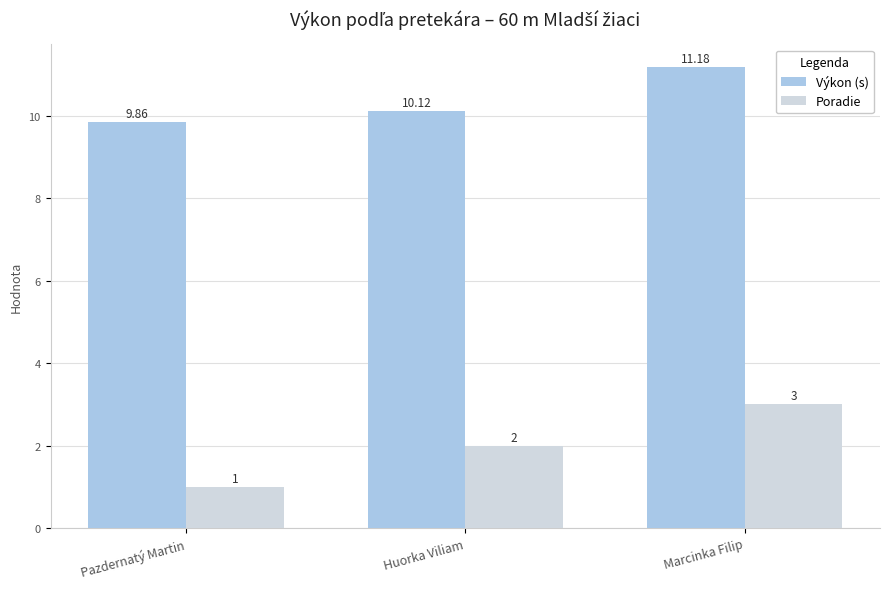

True or false: Výkon (s) has a value of 9.9 at Pazdernatý Martin.

True